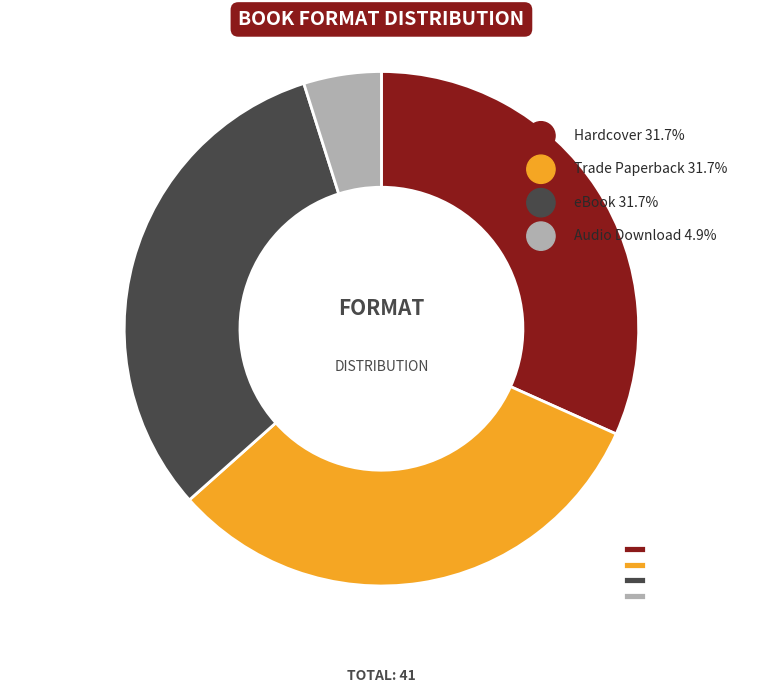

Is there a majority slice in this chart?

No